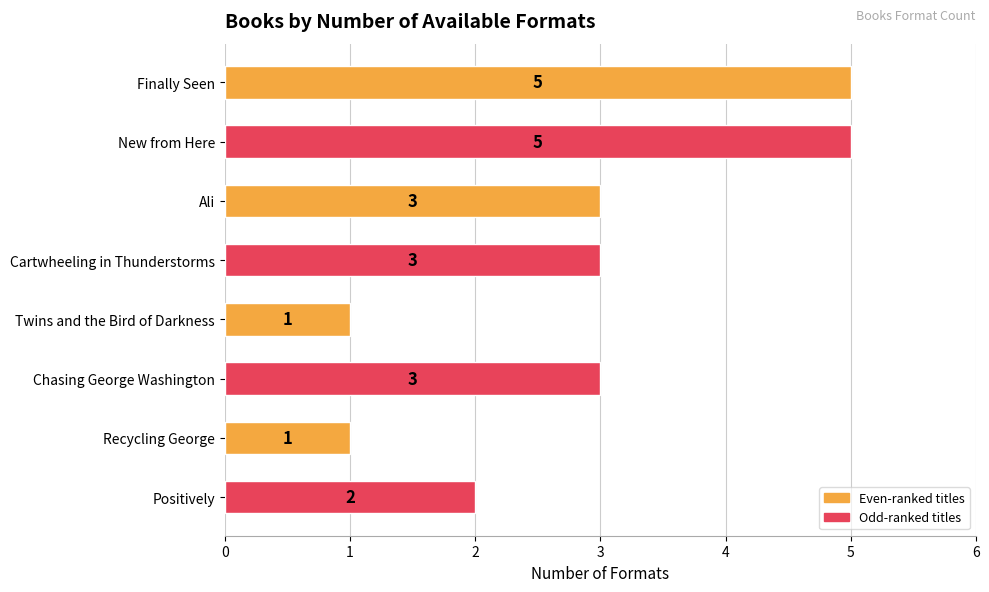

What position from the bottom is Finally Seen?

8